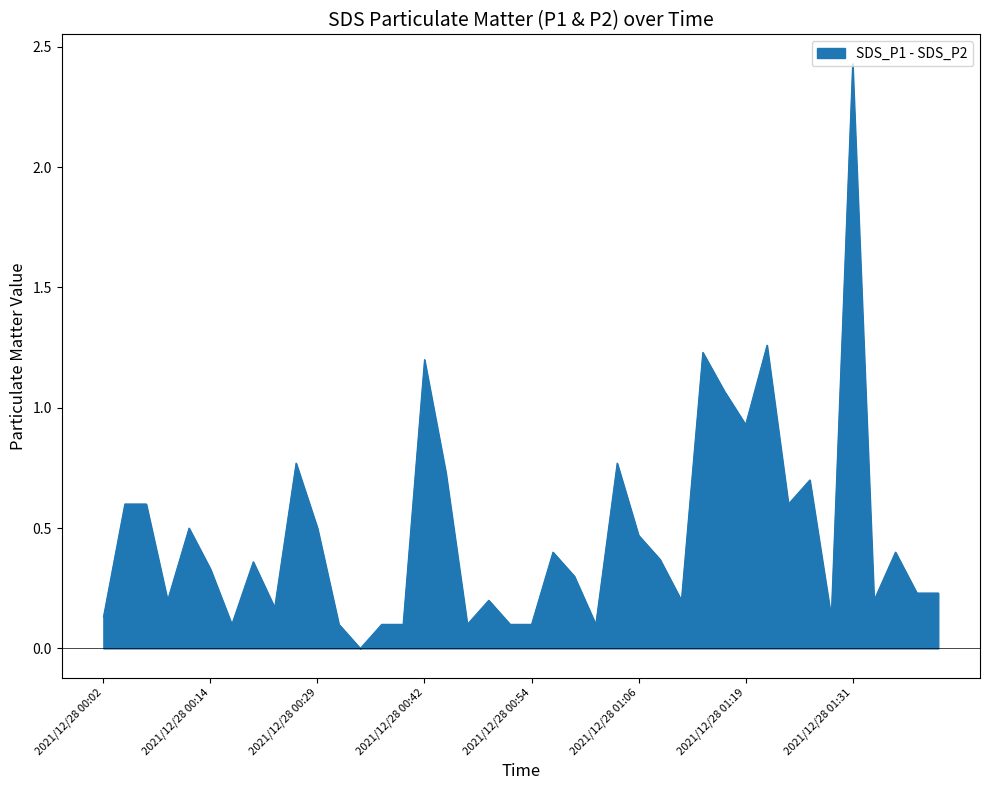

Reading left to right, list all the values displayed in this chart.

SDS_P1: 1.6	2.1	2.0	1.6	2.8	1.8	1.7	1.7	1.4	2.2	1.9	1.0	0.8	1.3	1.2	2.5	2.1	1.5	1.6	1.4	1.3	1.8	1.6	1.5	2.5	2.0	2.0	1.5	2.8	2.7	2.1	2.7	2.2	2.2	1.6	4.0	1.7	1.8	1.7	1.7
SDS_P2: 1.5	1.5	1.4	1.4	2.3	1.5	1.6	1.4	1.2	1.4	1.4	0.9	0.8	1.2	1.1	1.3	1.4	1.4	1.4	1.3	1.2	1.4	1.3	1.4	1.7	1.5	1.6	1.3	1.6	1.6	1.2	1.5	1.6	1.5	1.5	1.6	1.5	1.4	1.5	1.5